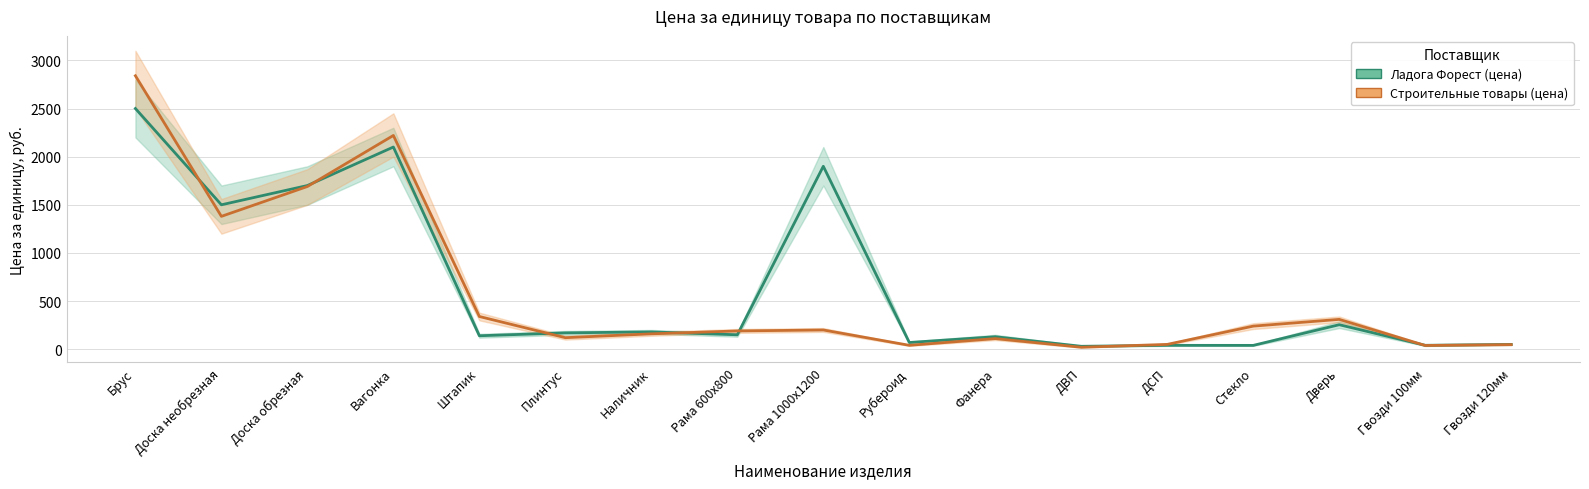

Reading right to left, extract all data points from this chart.

Ладога Форест (цена): Гвозди 120мм=50.1	Гвозди 100мм=40.8	Дверь=254.6	Стекло=40.0	ДСП=40.5	ДВП=30.5	Фанера=130.0	Рубероид=70.0	Рама 1000х1200=1900.0	Рама 600х800=150.0	Наличник=180.0	Плинтус=170.0	Штапик=140.0	Вагонка=2100.0	Доска обрезная=1700.0	Доска необрезная=1500.0	Брус=2500.0
Строительные товары (цена): Гвозди 120мм=48.0	Гвозди 100мм=39.0	Дверь=310.0	Стекло=240.0	ДСП=50.4	ДВП=20.4	Фанера=110.5	Рубероид=40.7	Рама 1000х1200=200.0	Рама 600х800=190.0	Наличник=160.0	Плинтус=120.0	Штапик=340.0	Вагонка=2220.0	Доска обрезная=1690.0	Доска необрезная=1380.0	Брус=2840.0